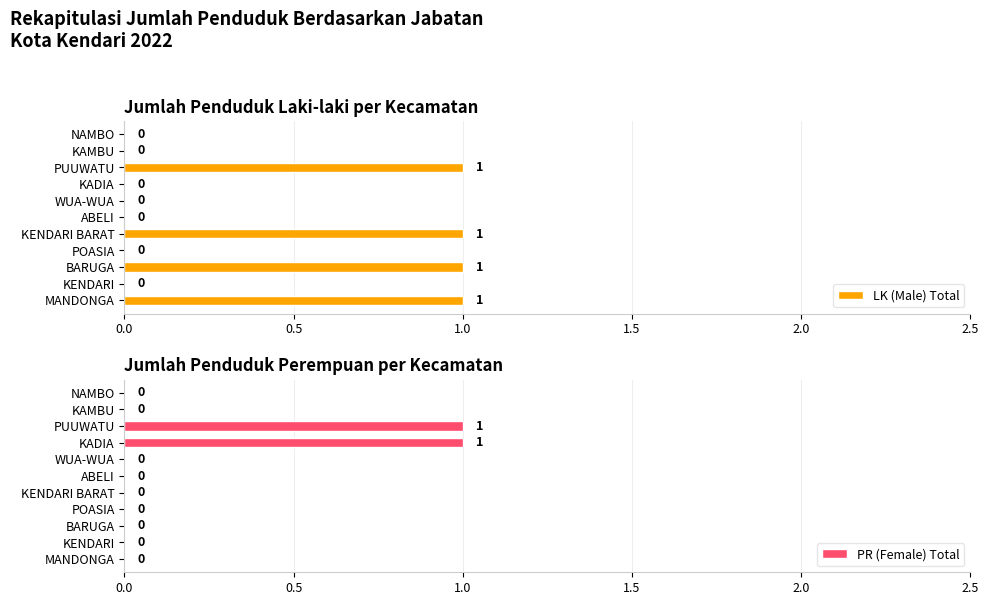

How many data points in LK (Male) Total are above 0?

4